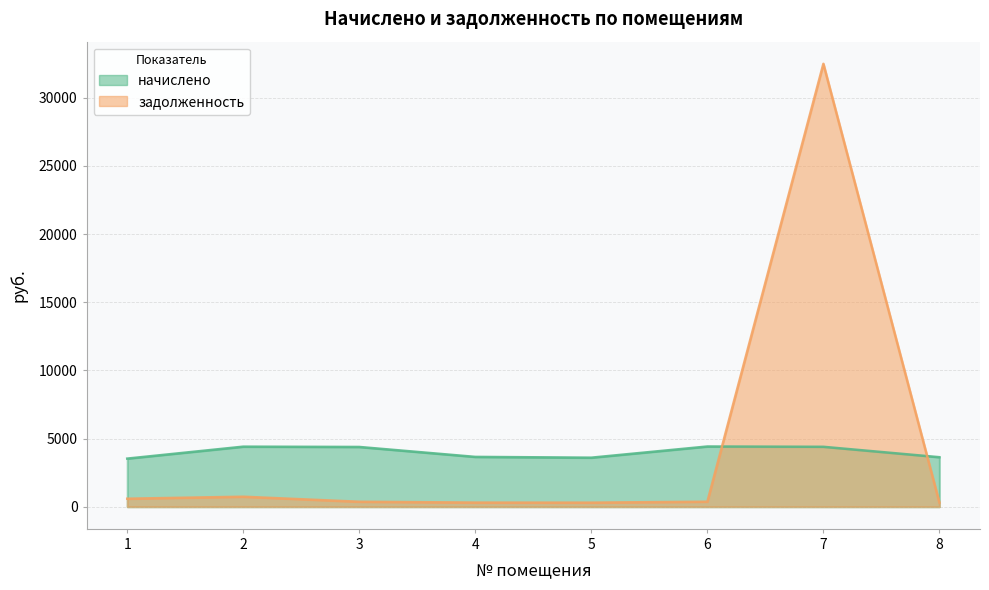

What value does the задолженность series have at 3?

365.4